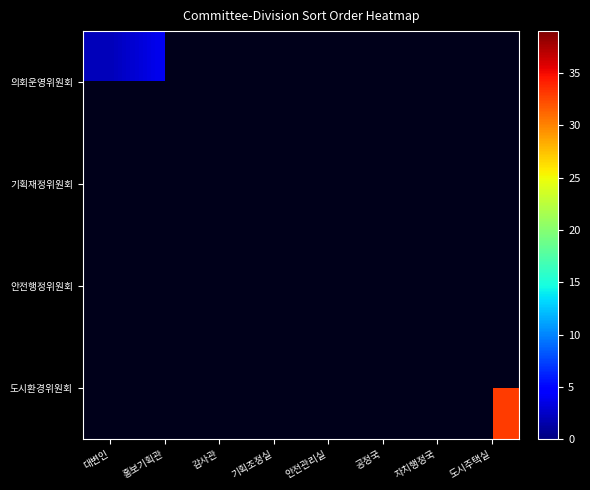

Rank the categories by 기획재정위원회 value from lowest to highest.

대변인, 홍보기획관, 감사관, 기획조정실, 안전관리실, 공정국, 자치행정국, 도시주택실